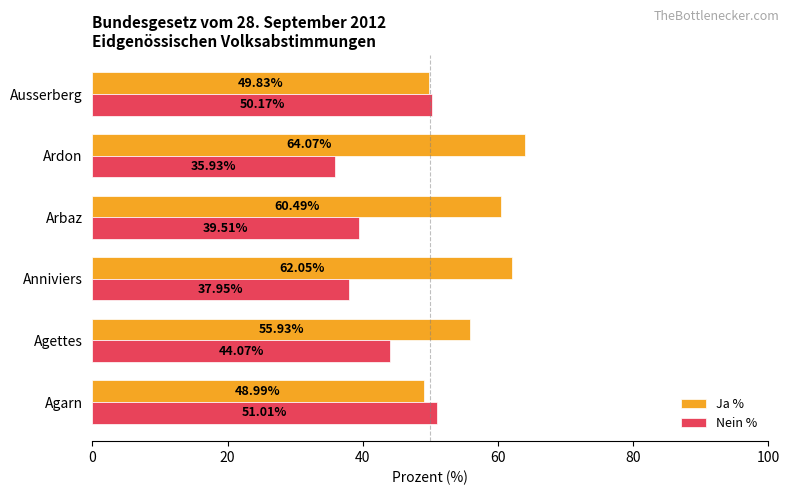

At which label does Nein % reach its minimum?

Ardon